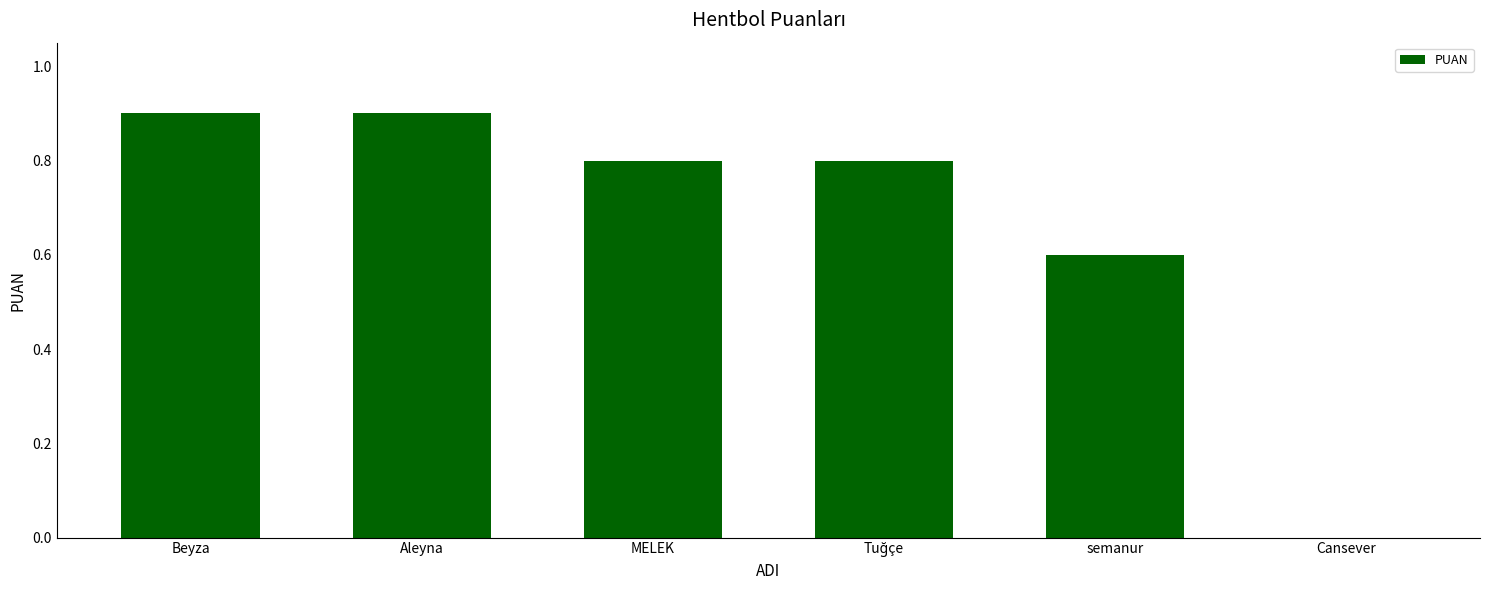

Reading left to right, transcribe all the data shown in this chart.

0.9	0.9	0.8	0.8	0.6	0.0